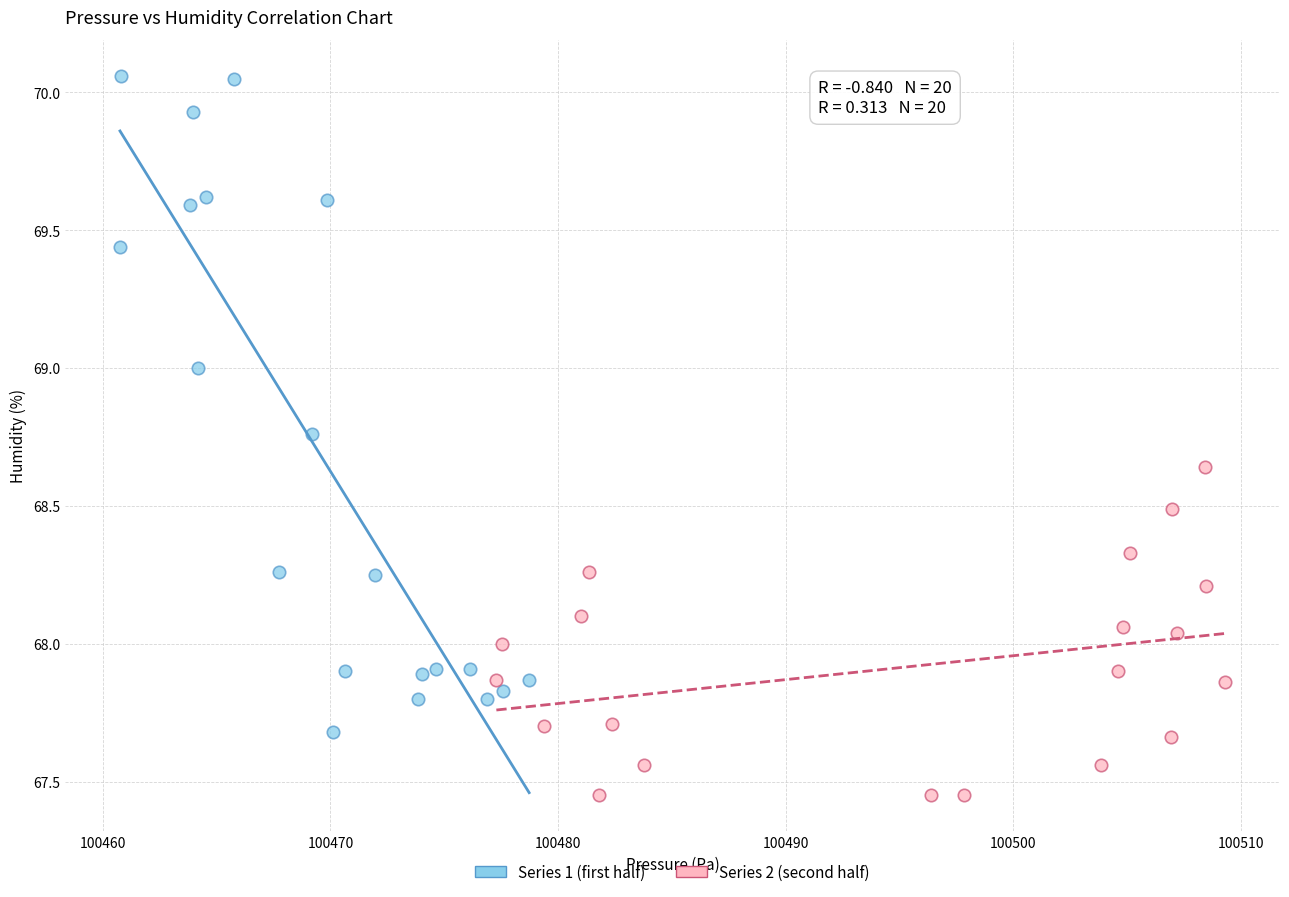

Which series contains the lowest Y value?

Series 2 (second half)